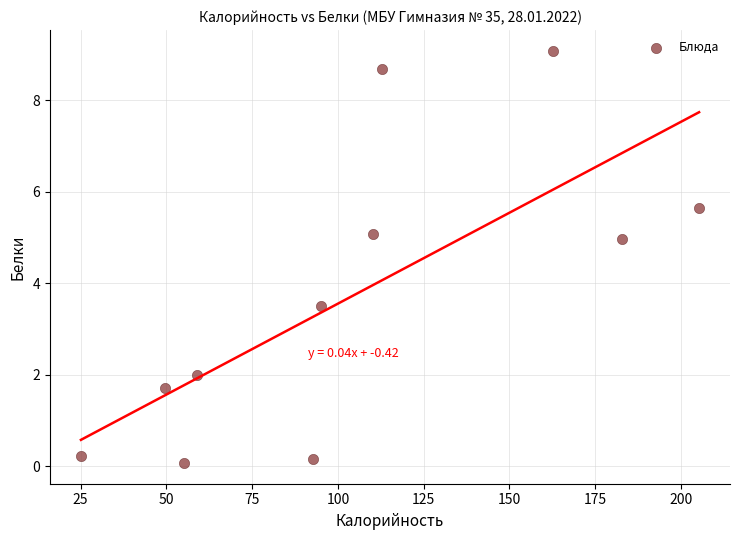

What is the average Y value?

3.7